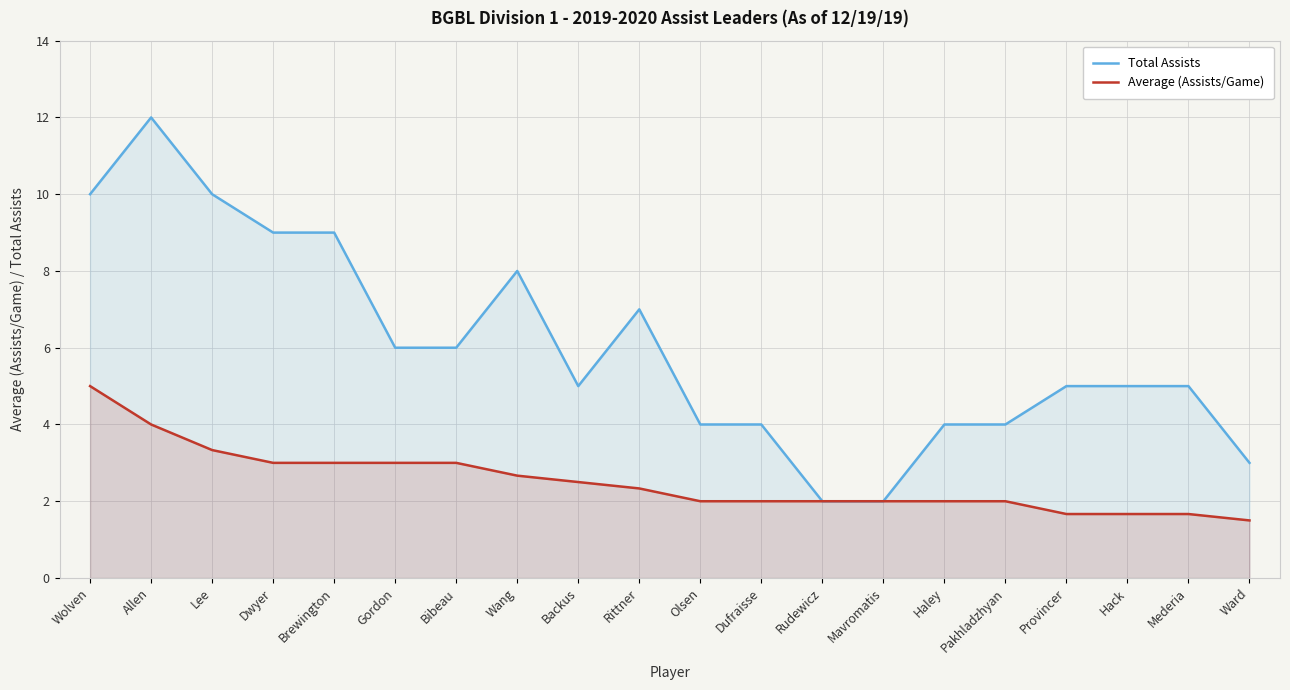

What is the maximum value for Total Assists?

12.0